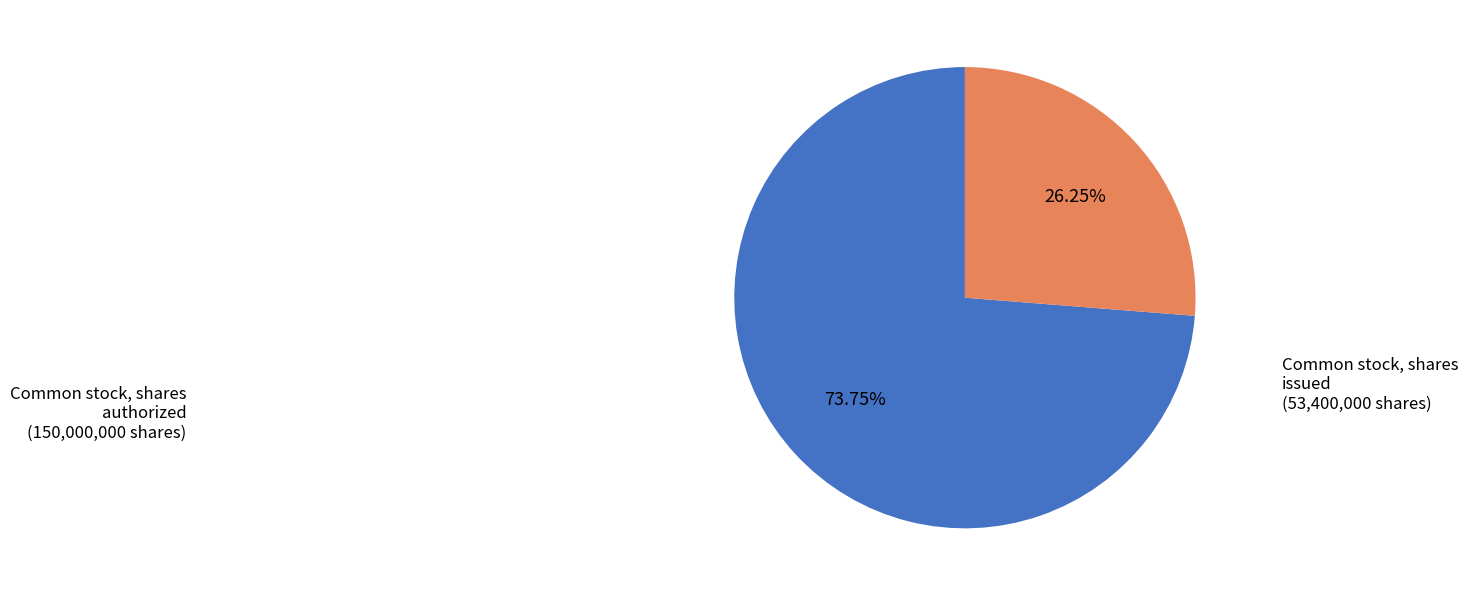

Is there a majority slice in this chart?

Yes